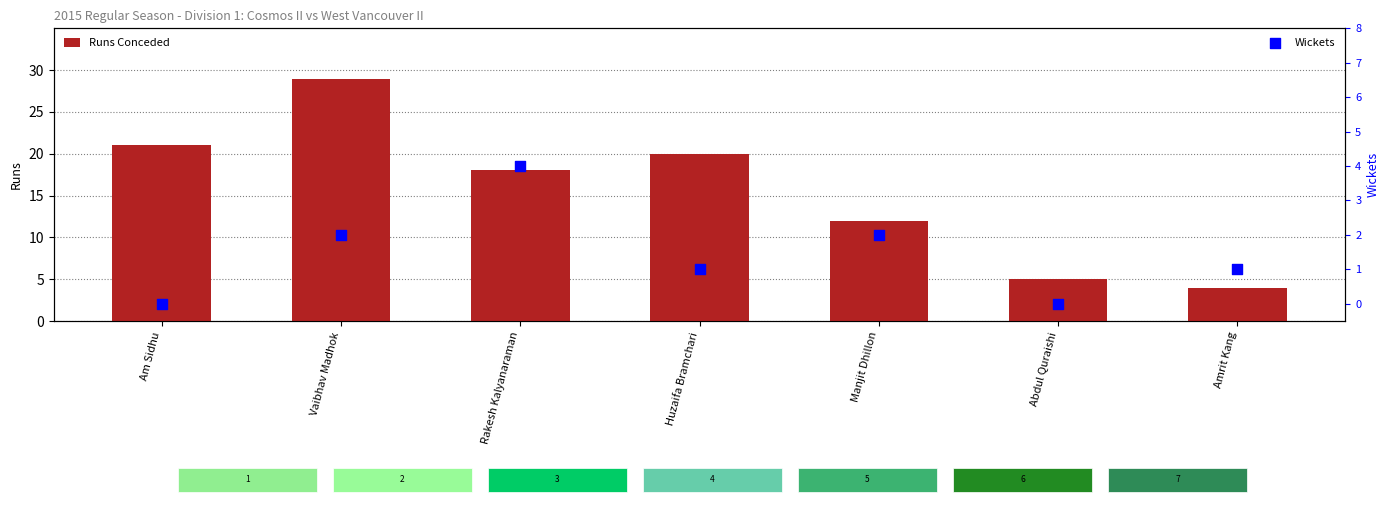

What is the total value across all series at Vaibhav Madhok?

31